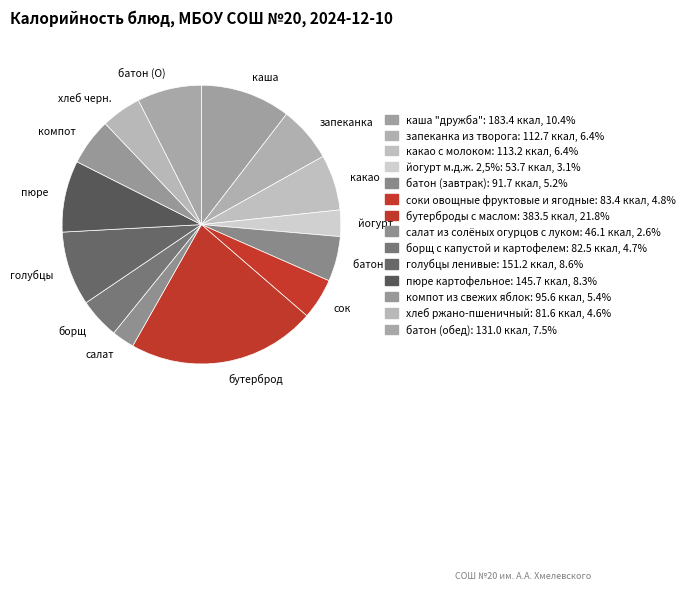

Is каша "дружба" the majority of the pie?

No